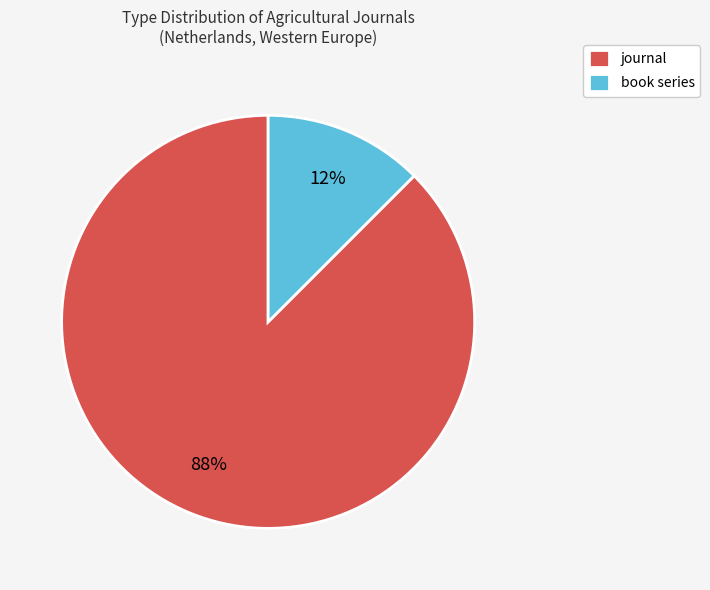

To the nearest percent, what is the average slice percentage?

50%